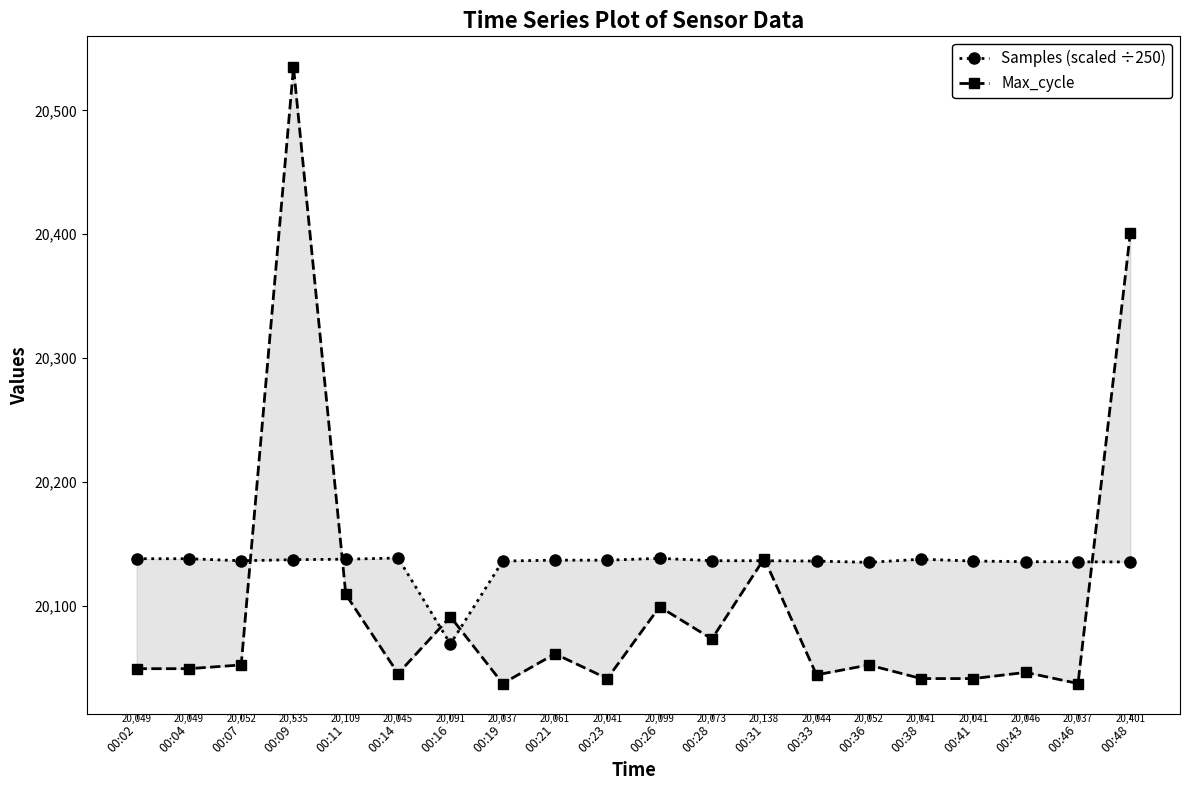

What is the difference between the highest and lowest values at 00:23?

95.6